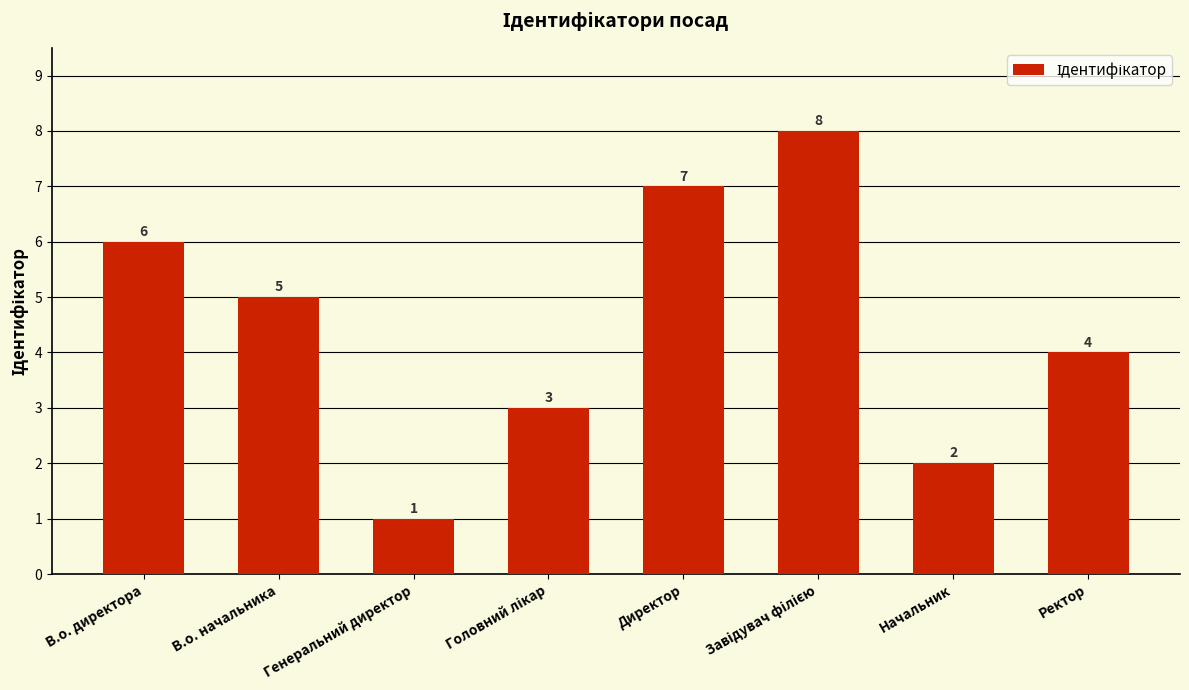

What position from the right is В.о. начальника?

7